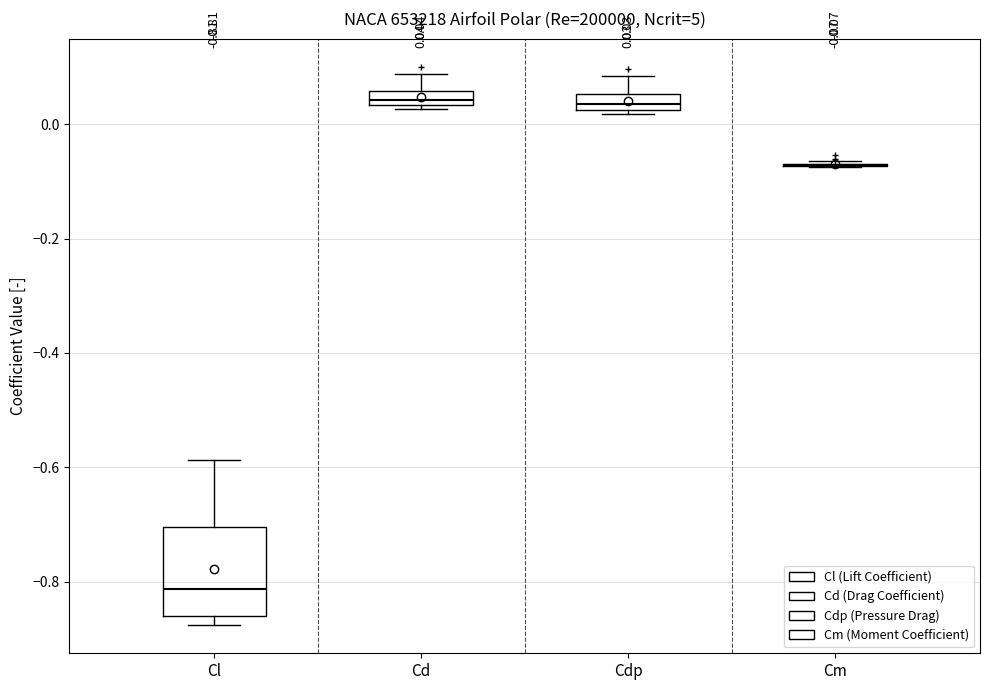

Which box is the tallest, from its lower edge to its upper edge?

Cl